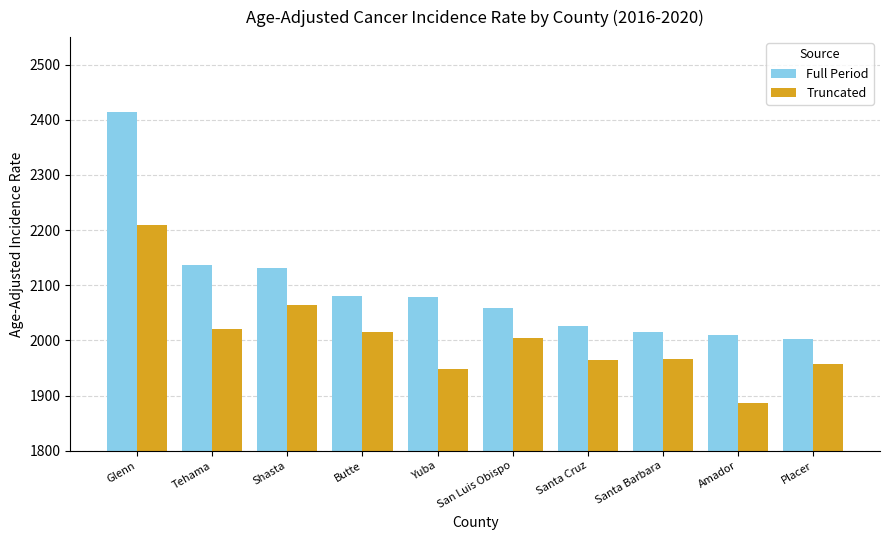

What is the label of the 3rd bar from the right?

Santa Barbara